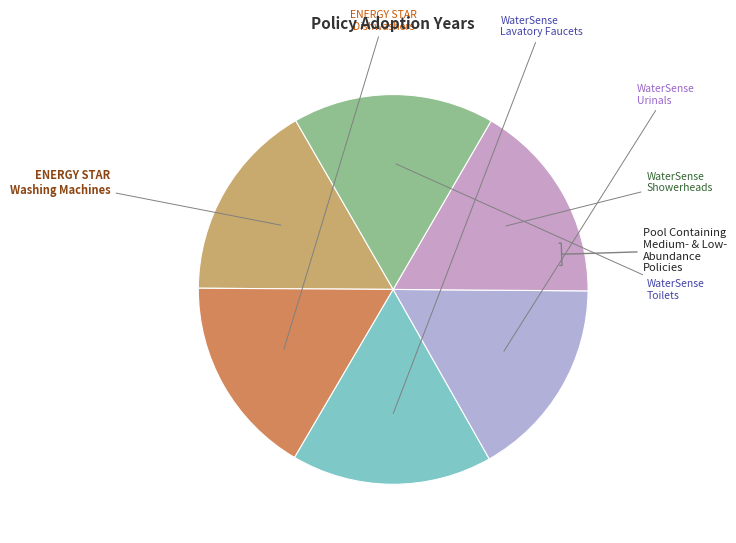

Between ENERGY STAR Washing Machines and ENERGY STAR Dishwashers, which is larger?

ENERGY STAR Dishwashers